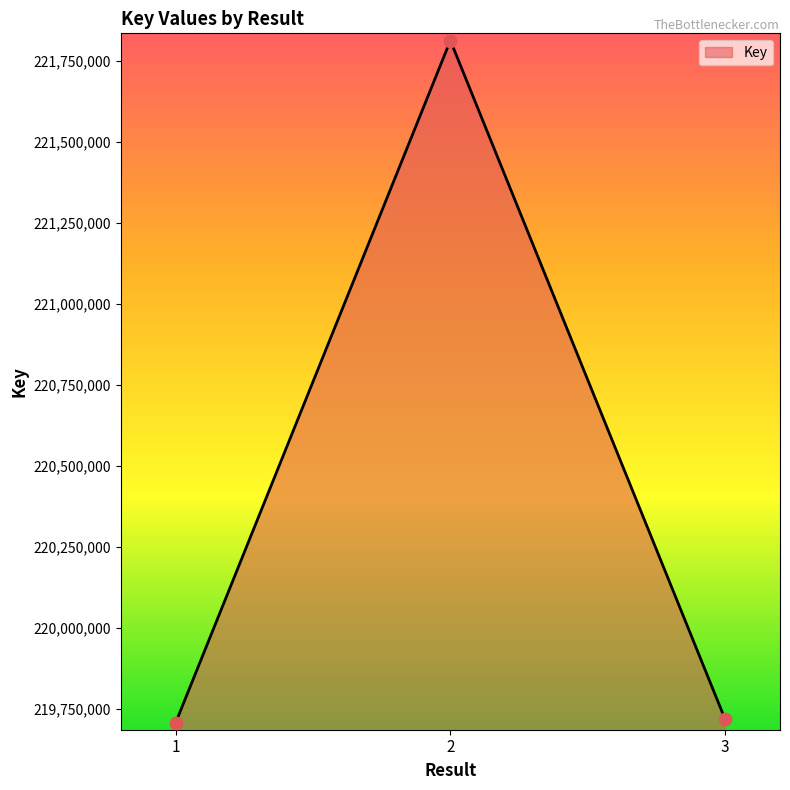

What is the change in value from 1 to 2?

+2105644